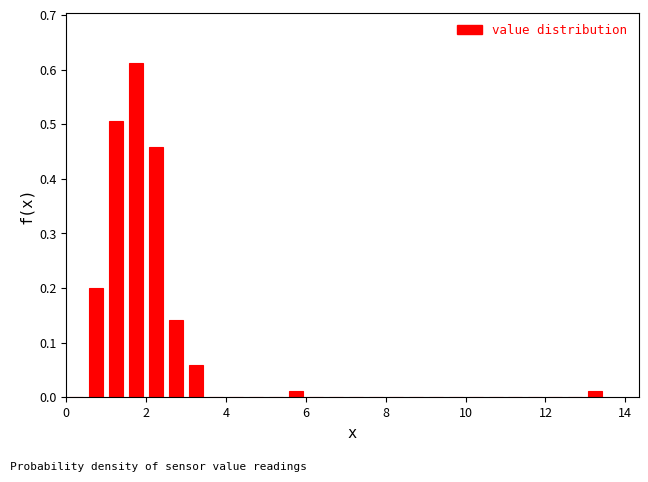

Read against the x-axis, roughly where is the centre of the tallest bar?

1.8